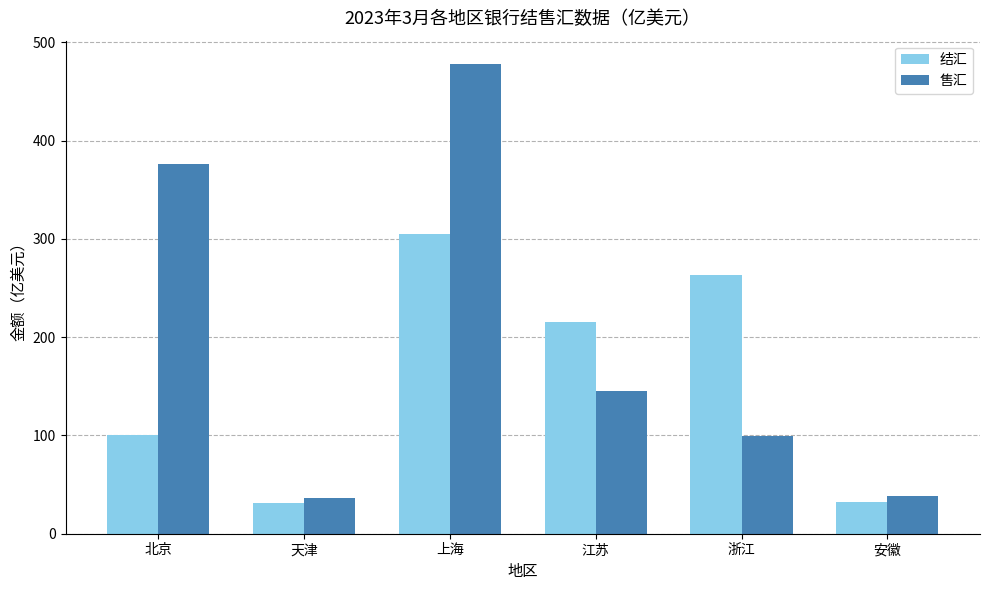

Which series has the largest range (max minus min)?

售汇